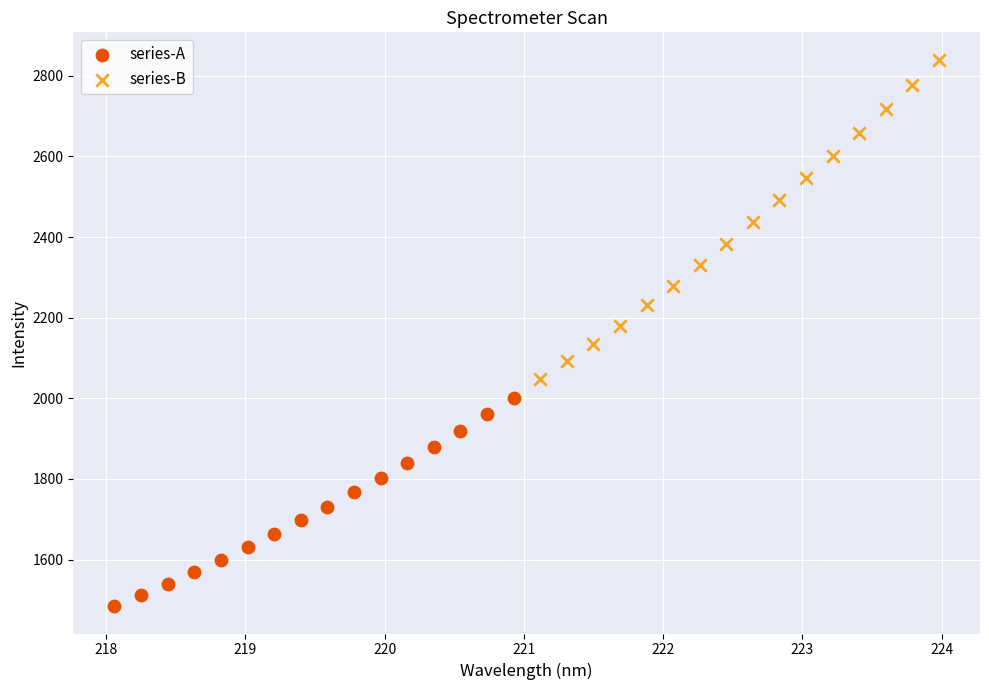

Which series reaches the maximum Y coordinate?

series-B